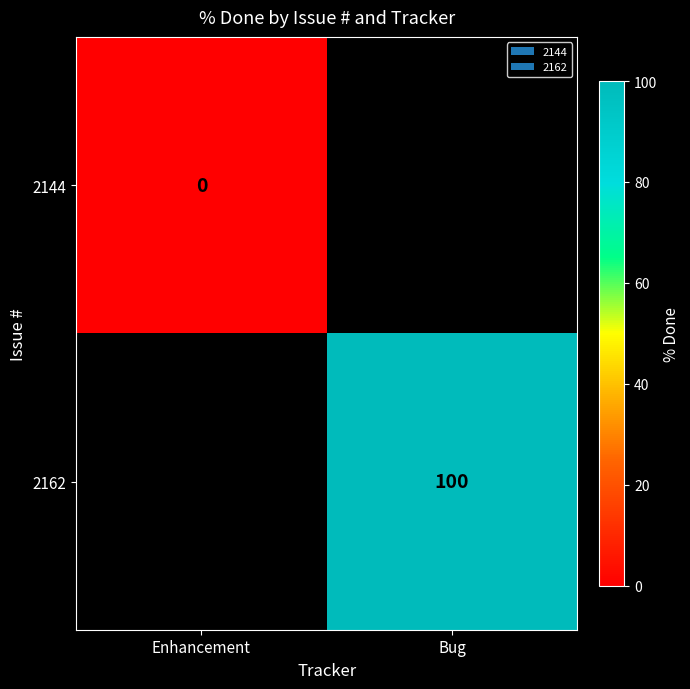

The value of 2162 at Bug is 145. True or false?

False